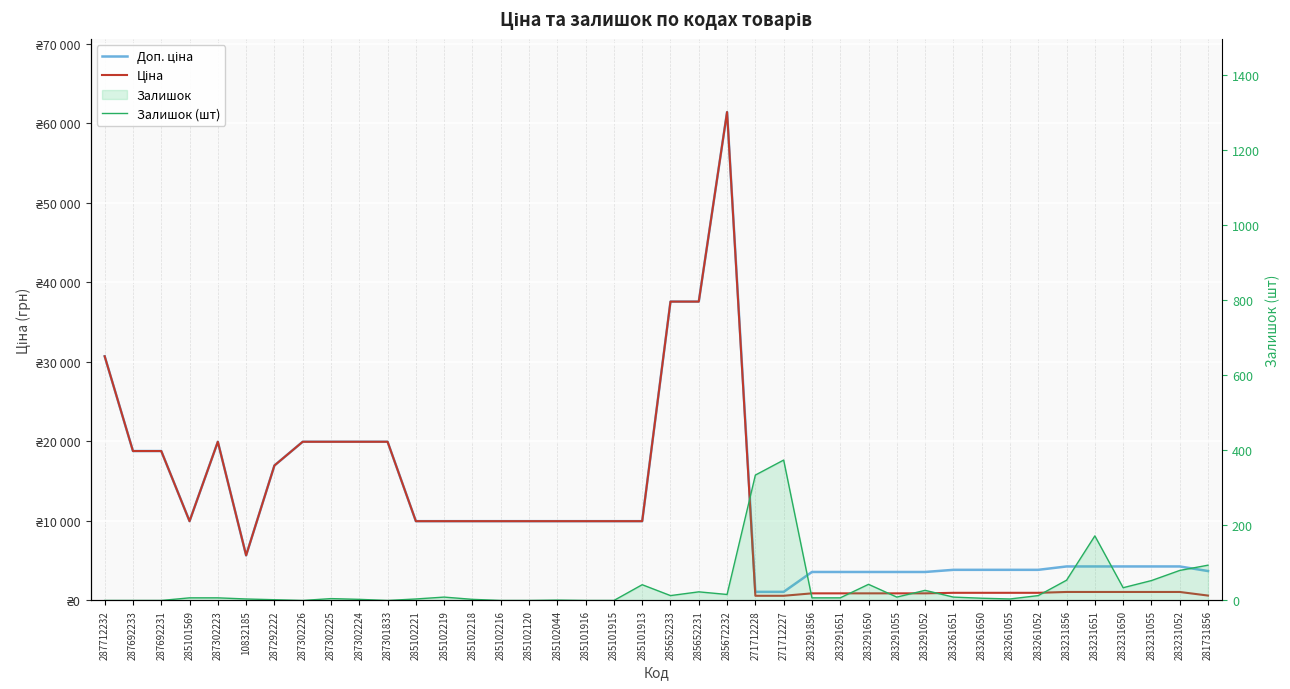

List the series in order of their peak value, lowest first.

Залишок (шт), Доп. ціна, Ціна